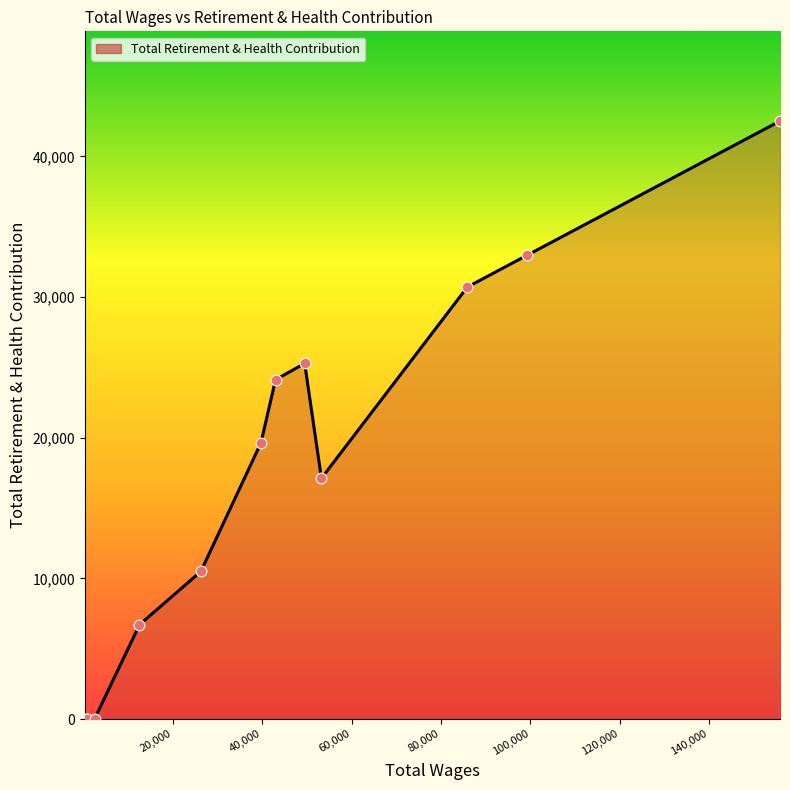

What is the maximum value shown in the chart?

42515